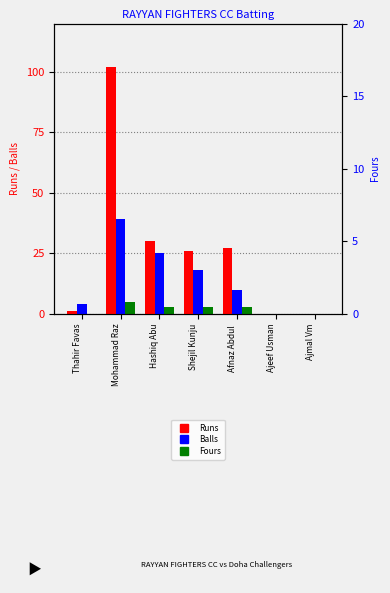

List the series in order of their overall mean, lowest first.

Fours, Balls, Runs